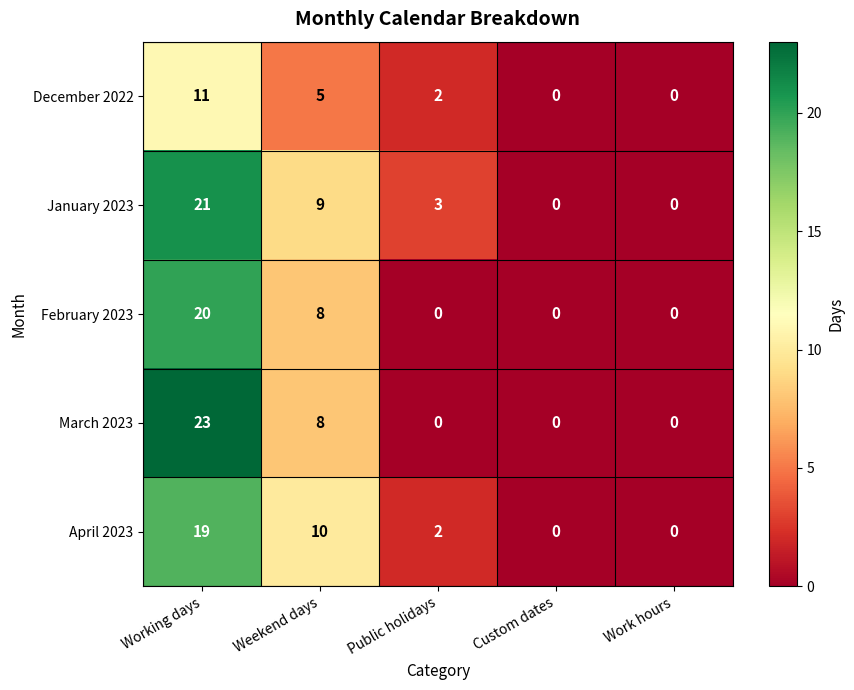

The December 2022 series shows 0 at Custom dates. True or false?

True